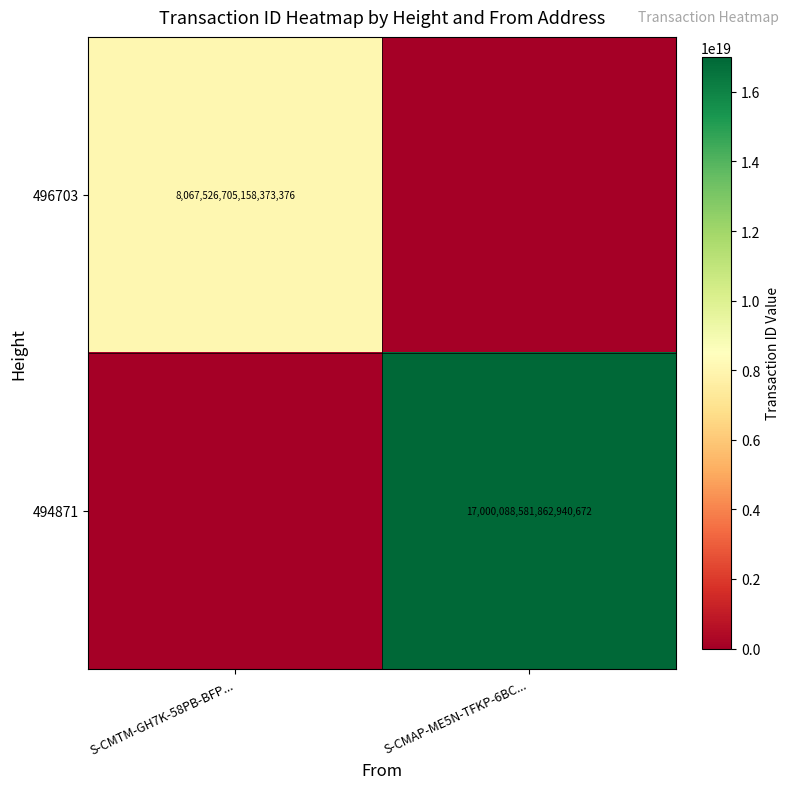

The 496703 series shows 8067526705158373376 at S-CMTM-GH7K-58PB-BFP.... True or false?

True